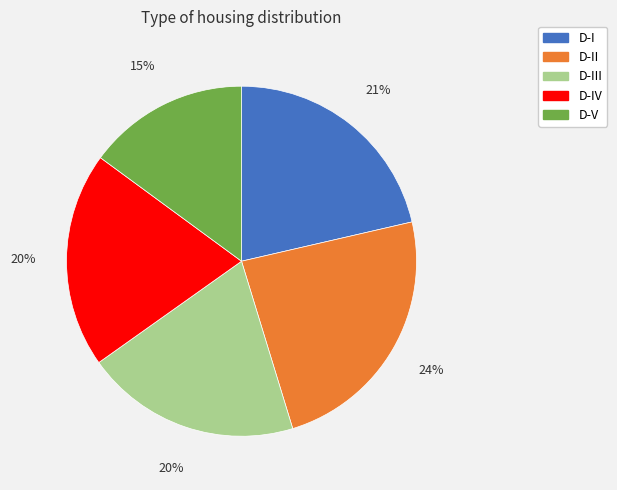

To the nearest percent, what is the average slice percentage?

20%